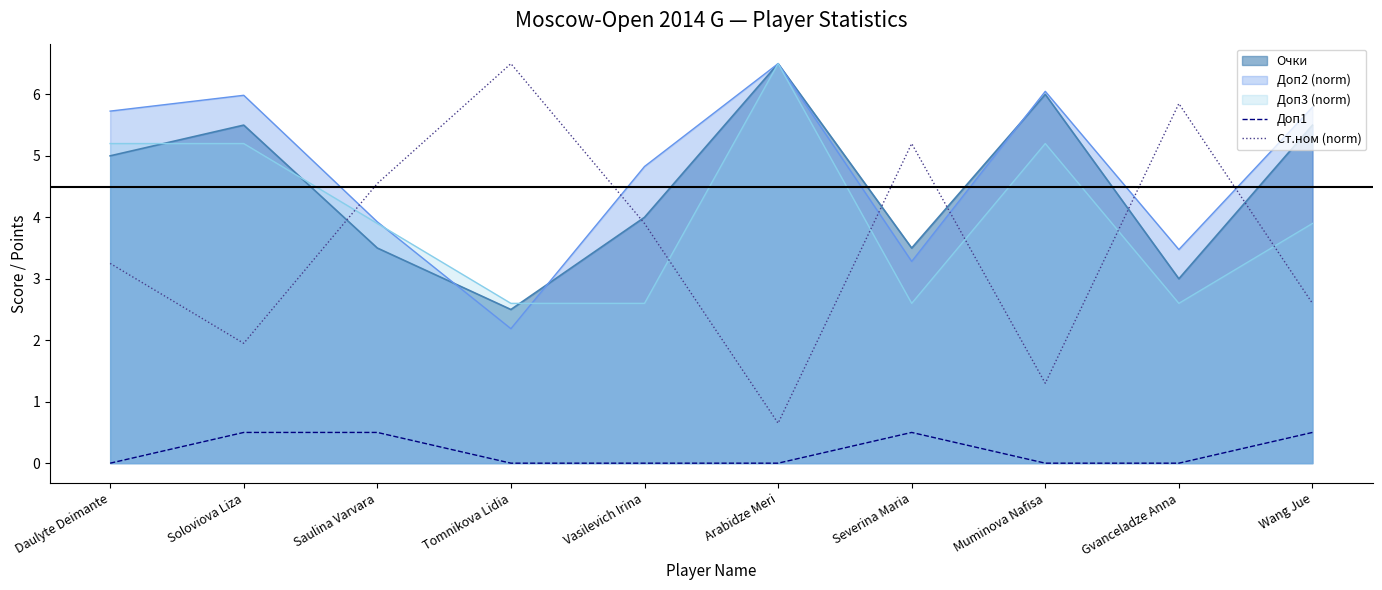

List the labels in order of Доп1 value, smallest first.

Daulyte Deimante, Tomnikova Lidia, Vasilevich Irina, Arabidze Meri, Muminova Nafisa, Gvanceladze Anna, Soloviova Liza, Saulina Varvara, Severina Maria, Wang Jue